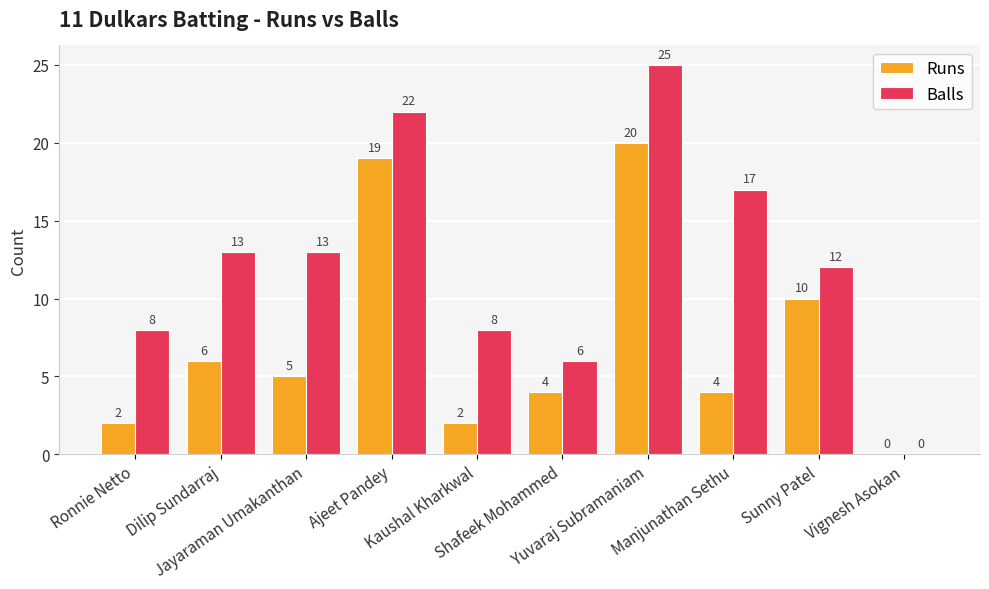

Reading left to right, extract all data points from this chart.

Runs: Ronnie Netto=2	Dilip Sundarraj=6	Jayaraman Umakanthan=5	Ajeet Pandey=19	Kaushal Kharkwal=2	Shafeek Mohammed=4	Yuvaraj Subramaniam=20	Manjunathan Sethu=4	Sunny Patel=10	Vignesh Asokan=0
Balls: Ronnie Netto=8	Dilip Sundarraj=13	Jayaraman Umakanthan=13	Ajeet Pandey=22	Kaushal Kharkwal=8	Shafeek Mohammed=6	Yuvaraj Subramaniam=25	Manjunathan Sethu=17	Sunny Patel=12	Vignesh Asokan=0